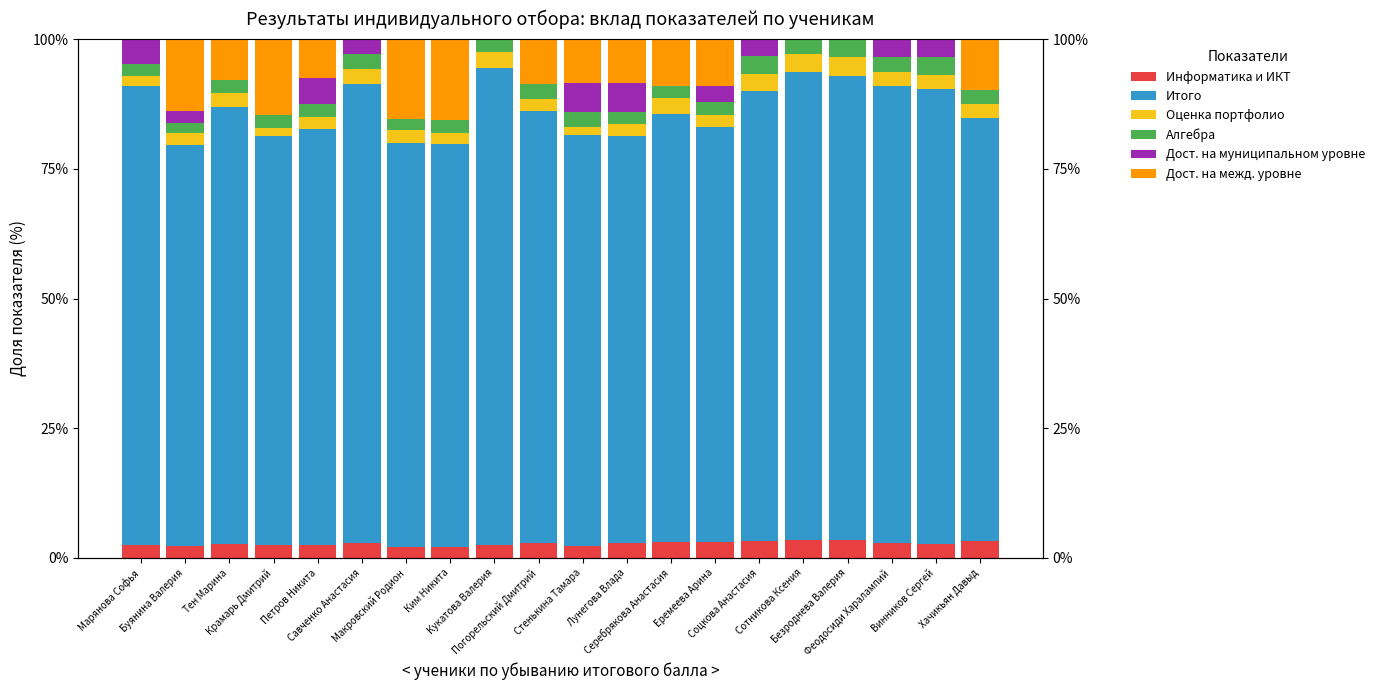

What is the maximum value for Дост. на межд. уровне?

15.5